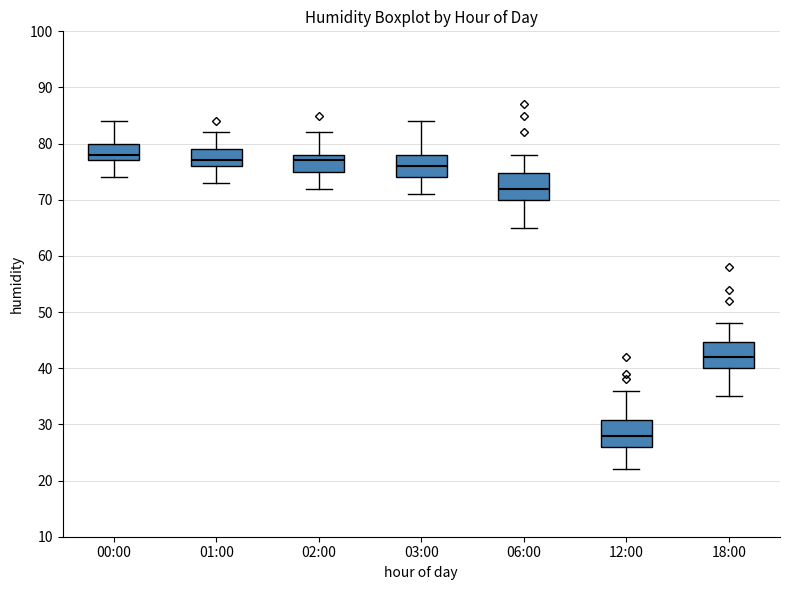

Reading left to right, transcribe this box plot: for each box, give where its median line is, the range the box spans, and where its two whiskers end, as read against the y-axis. The values are not printed on the chart, so give them approximately, as read against the axis.

00:00: median 78, box 77 to 80, whiskers 74 to 84
01:00: median 77, box 76 to 79, whiskers 73 to 82
02:00: median 77, box 75 to 78, whiskers 72 to 82
03:00: median 76, box 74 to 78, whiskers 71 to 84
06:00: median 72, box 70 to 75, whiskers 65 to 78
12:00: median 28, box 26 to 31, whiskers 22 to 36
18:00: median 42, box 40 to 45, whiskers 35 to 48